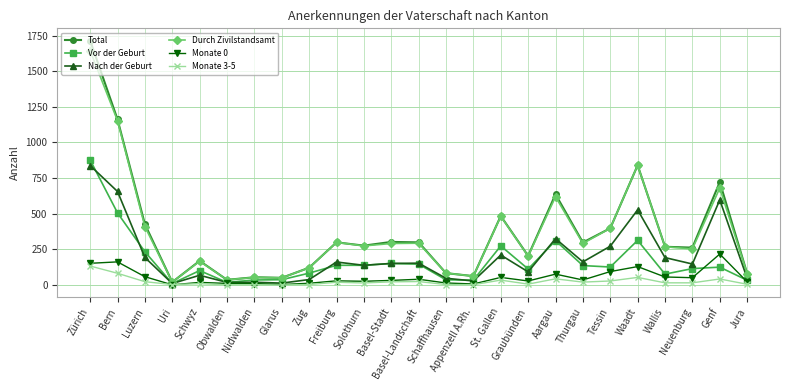

What are all the series names shown in the legend?

Total, Vor der Geburt, Nach der Geburt, Durch Zivilstandsamt, Monate 0, Monate 3-5